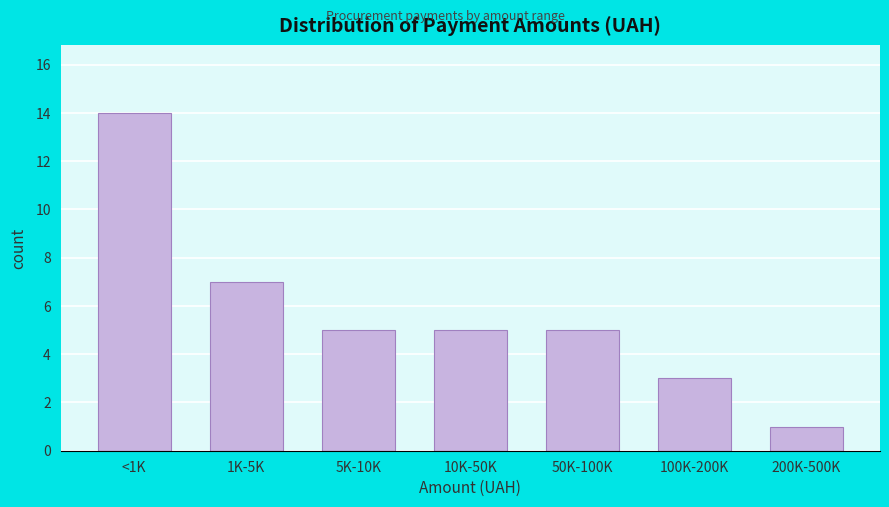

Reading left to right, transcribe all the data shown in this chart.

<1K=14	1K-5K=7	5K-10K=5	10K-50K=5	50K-100K=5	100K-200K=3	200K-500K=1